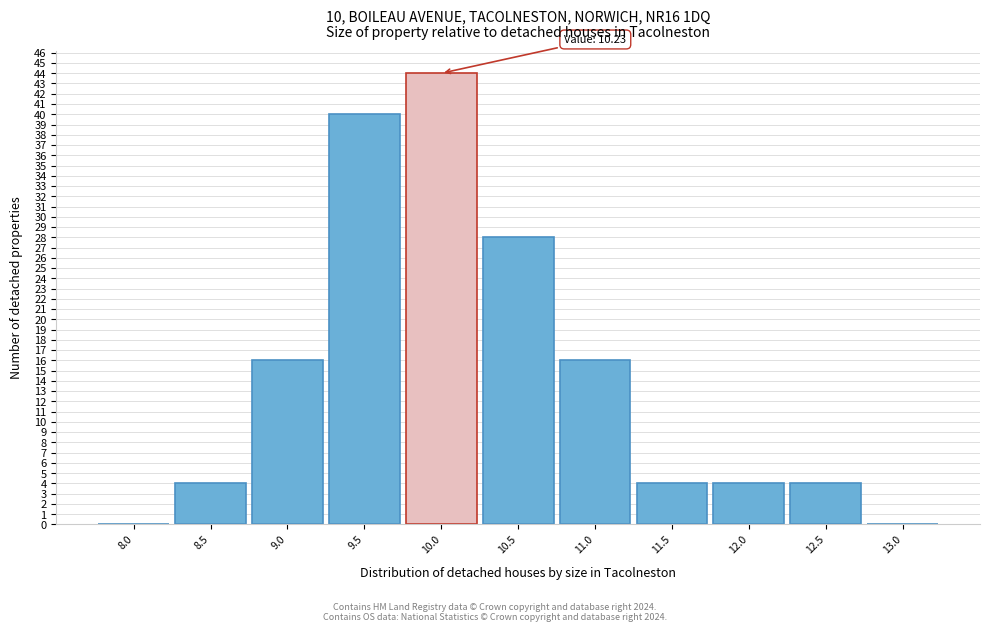

Reading right to left, list all the values displayed in this chart.

13.0=0	12.5=4	12.0=4	11.5=4	11.0=16	10.5=28	10.0=44	9.5=40	9.0=16	8.5=4	8.0=0